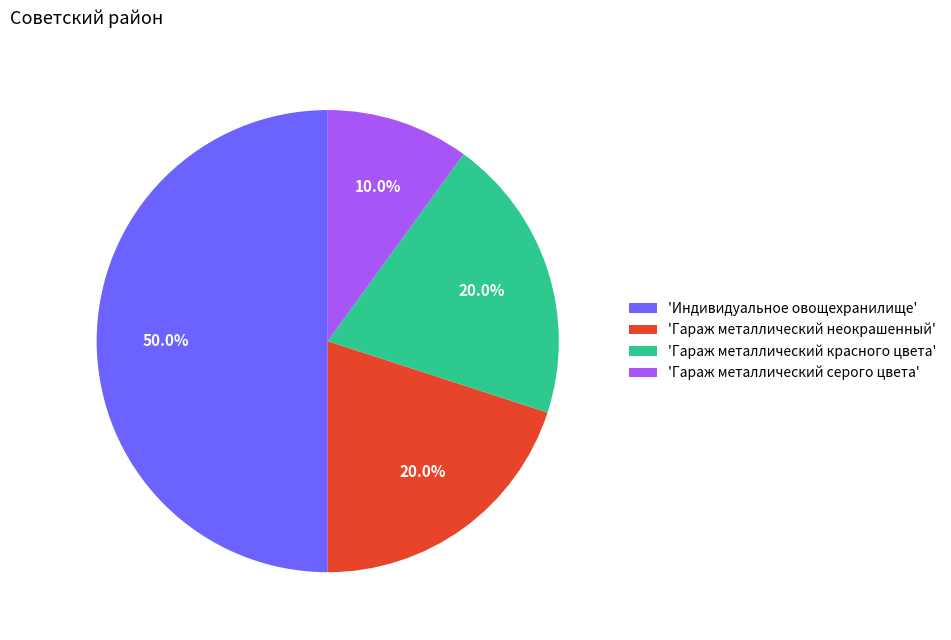

Between 'Гараж металлический серого цвета' and 'Гараж металлический красного цвета', which is larger?

'Гараж металлический красного цвета'